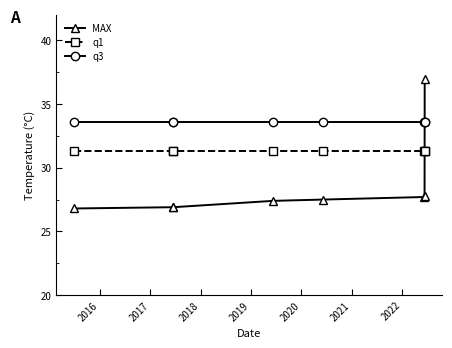

Which series has the largest range (max minus min)?

MAX